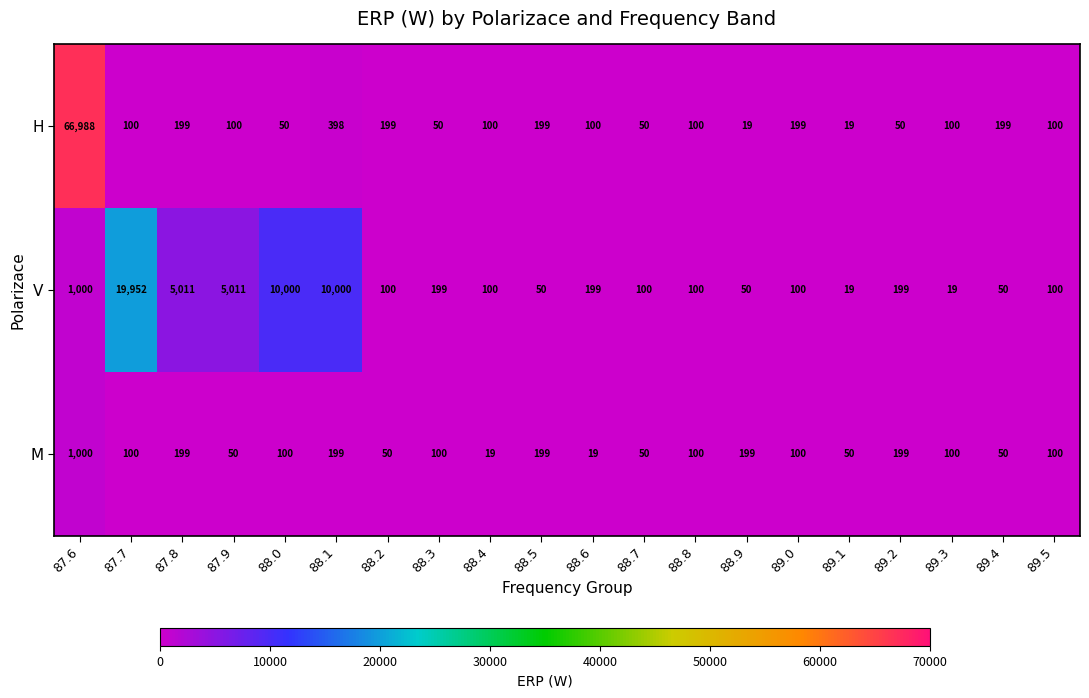

Is it true that V equals 29 at 89.3?

False